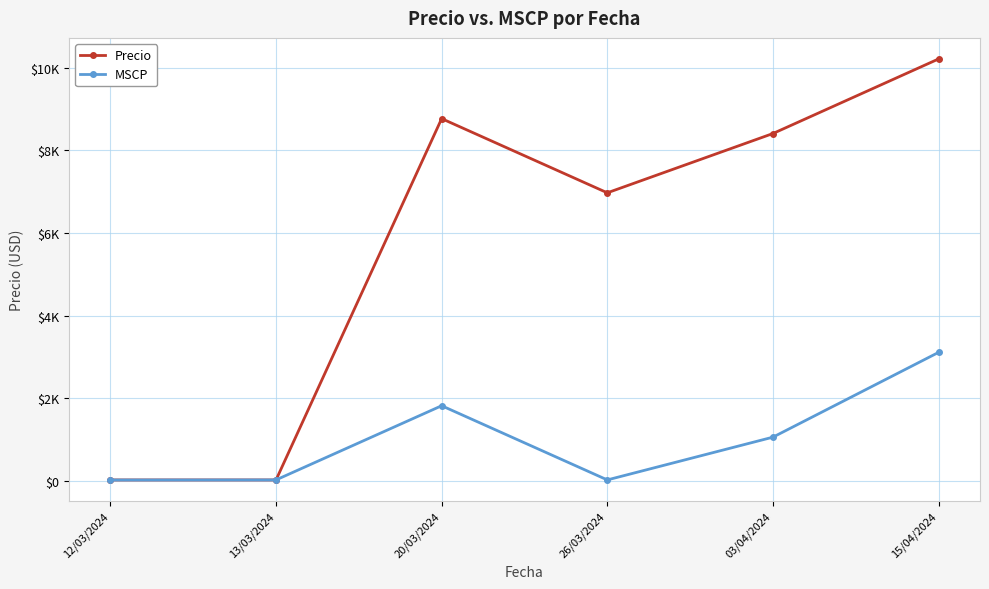

What are all the series names shown in the legend?

Precio, MSCP